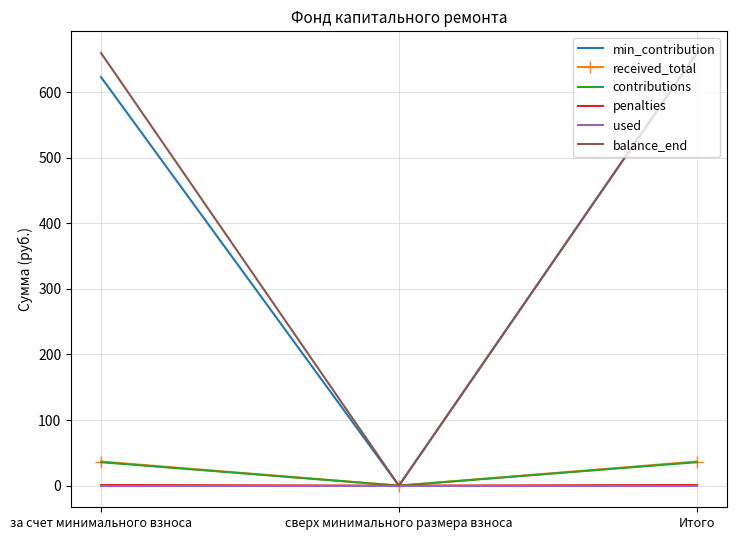

True or false: received_total has a value of 36.8 at Итого.

True